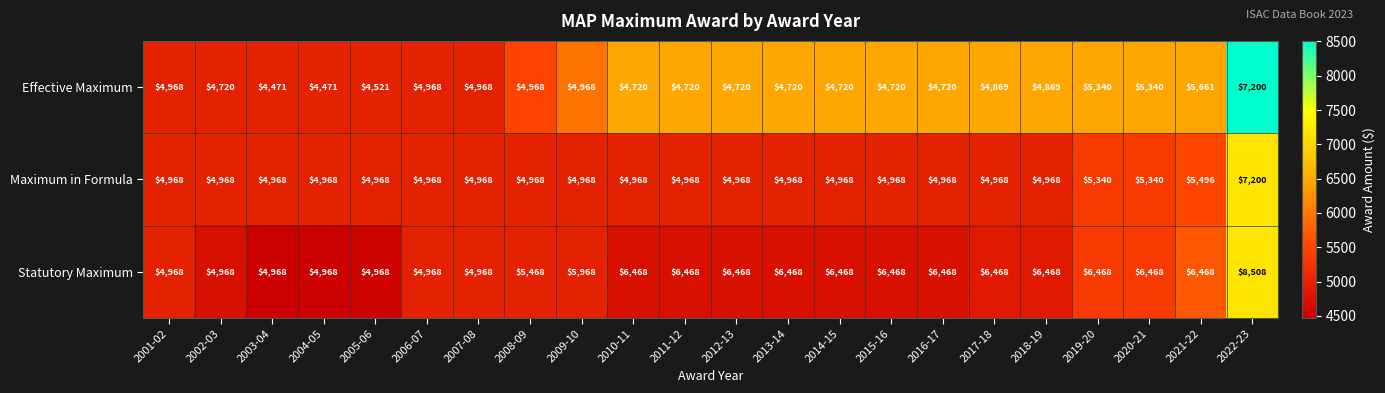

Which series has the widest spread of values?

Statutory Maximum